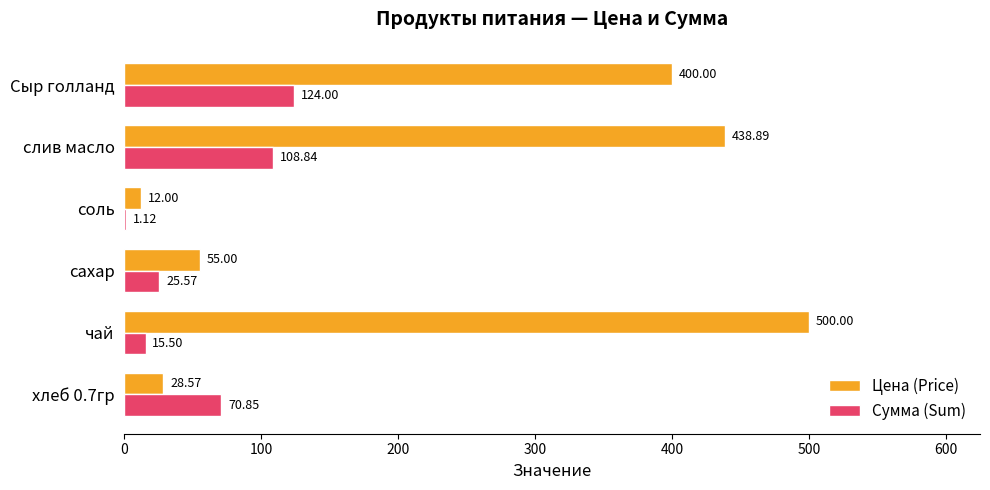

What are all the series names shown in the legend?

Цена (Price), Сумма (Sum)